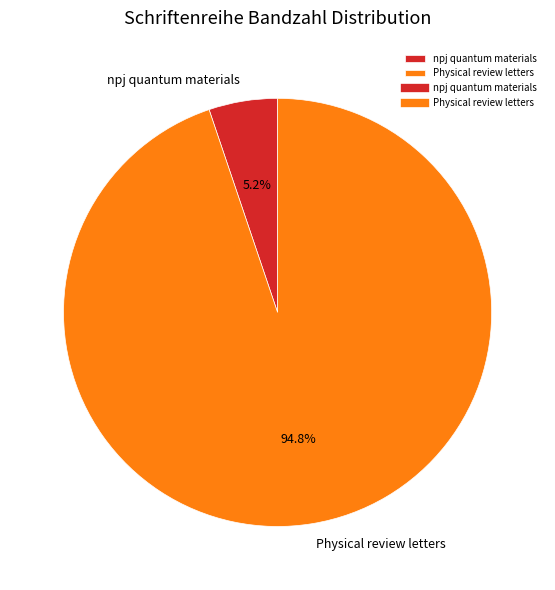

To the nearest percent, what percentage of the pie is npj quantum materials?

5%